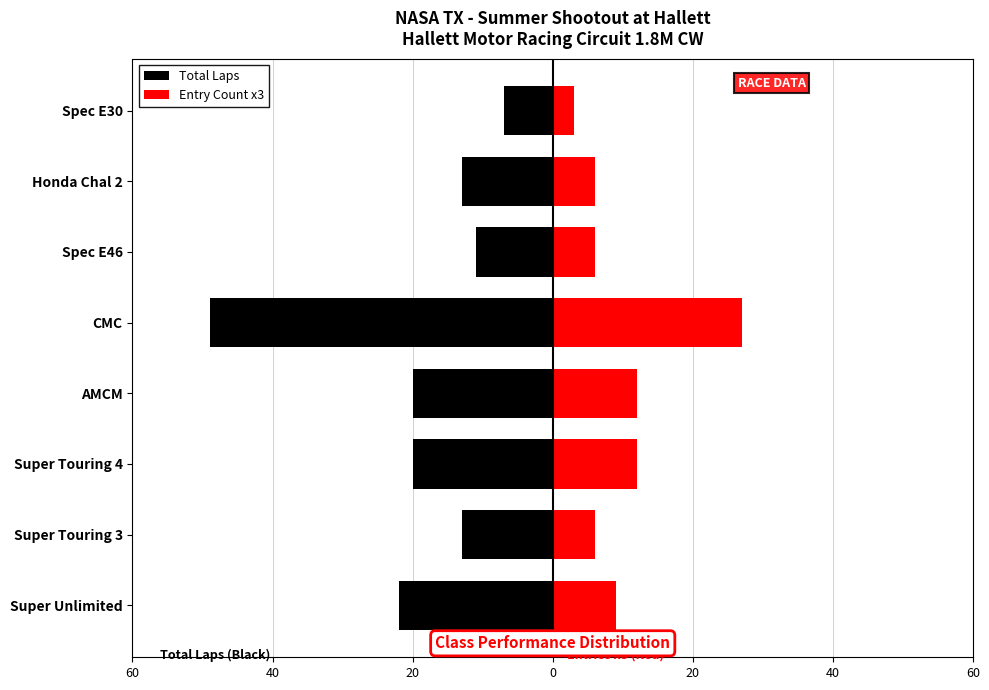

At Super Touring 3, list the series in order from smallest to largest.

Total Laps, Entry Count x3